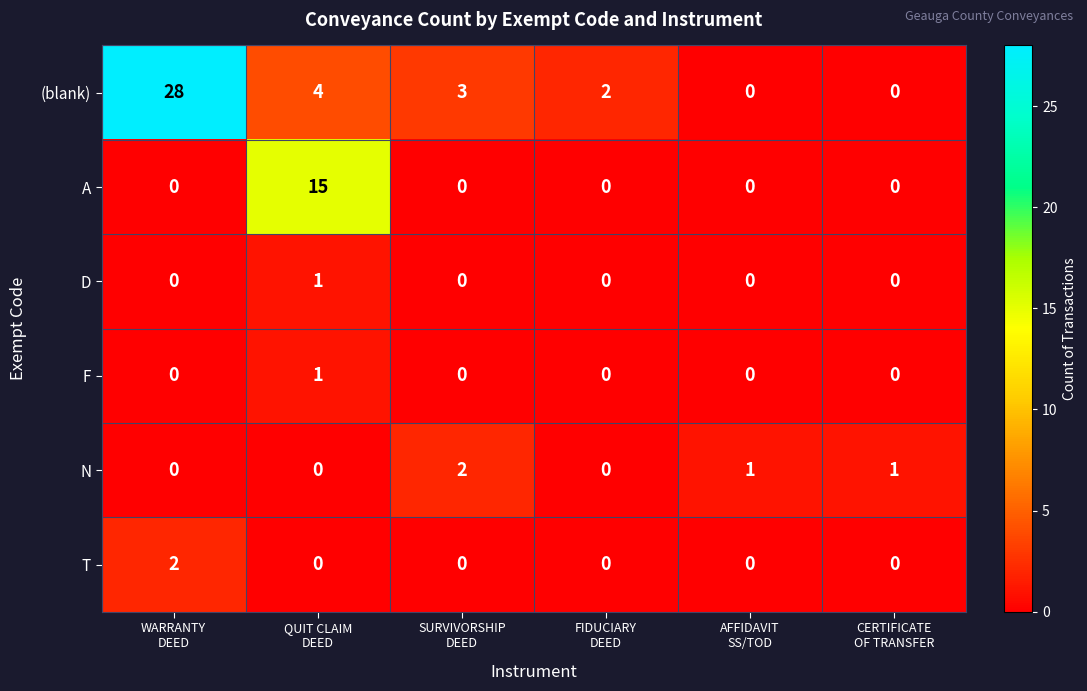

Which series has the largest total across all categories?

(blank)